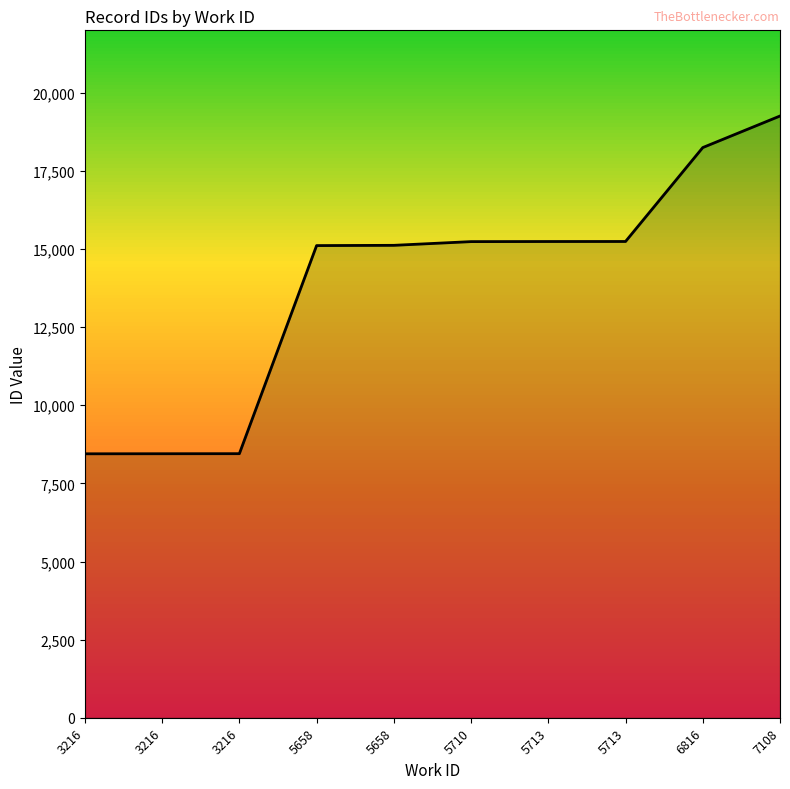

What is the maximum value shown in the chart?

19258